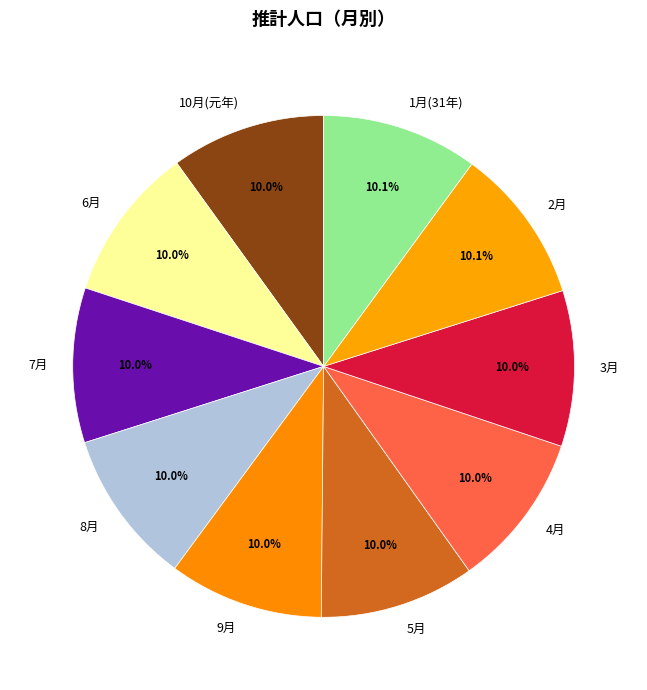

How many slices are in this pie chart?

10